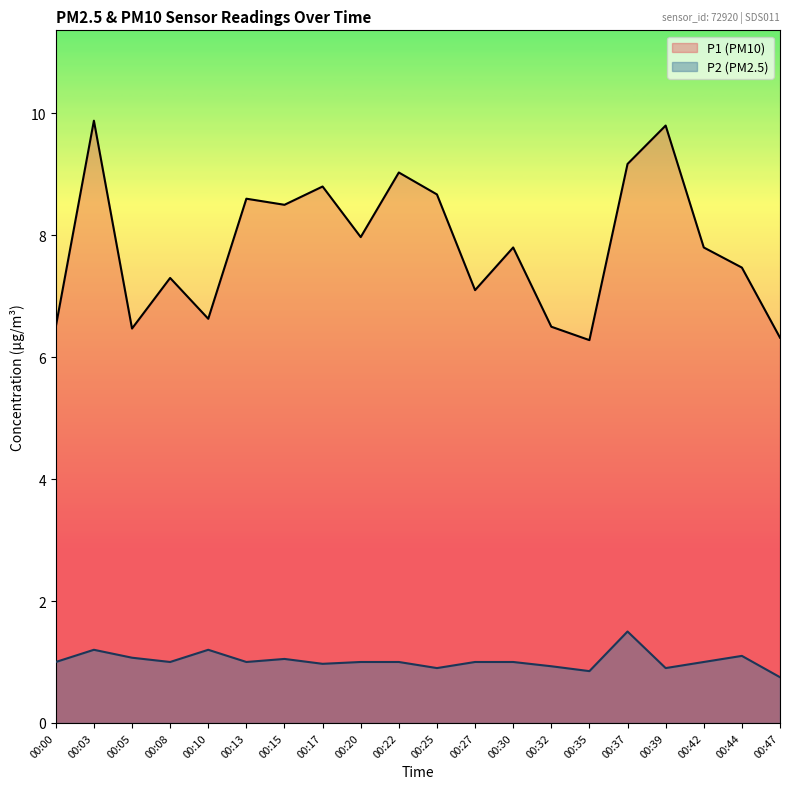

What is the difference between the P1 values at 00:42 and 00:39?

2.0